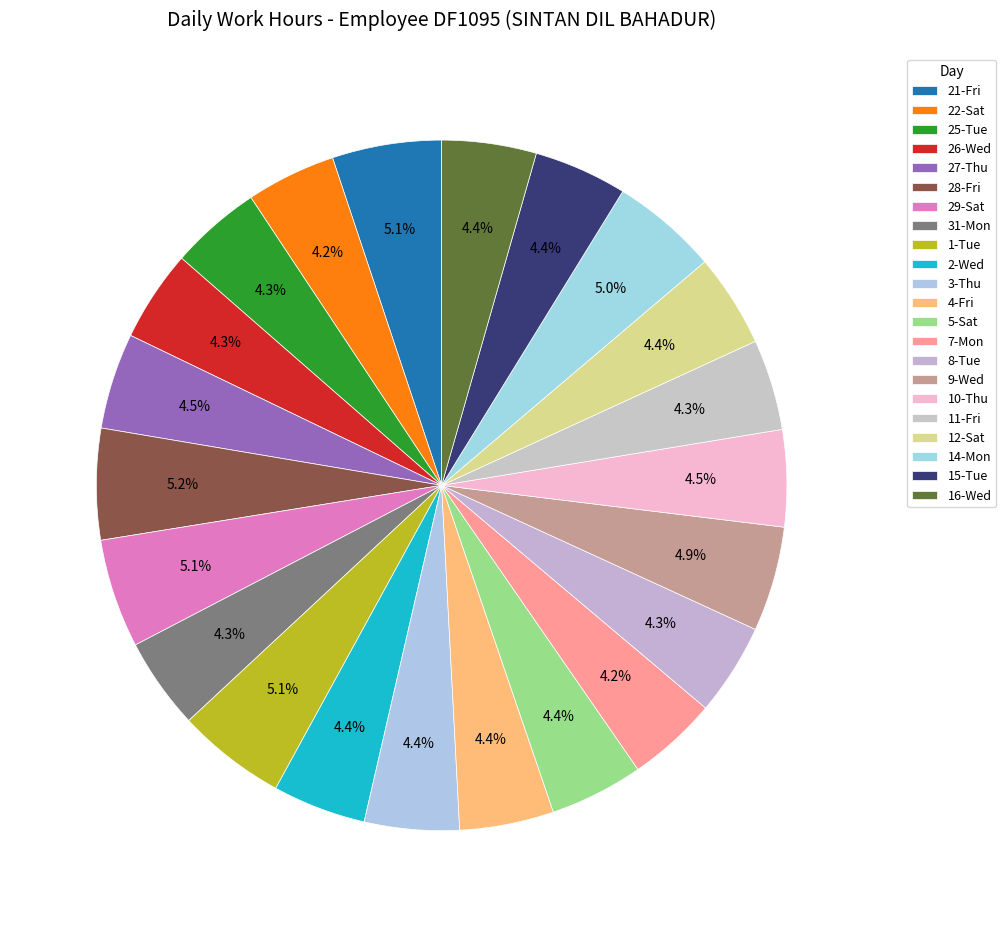

To the nearest percent, what is the combined percentage of 31-Mon and 29-Sat?

9%